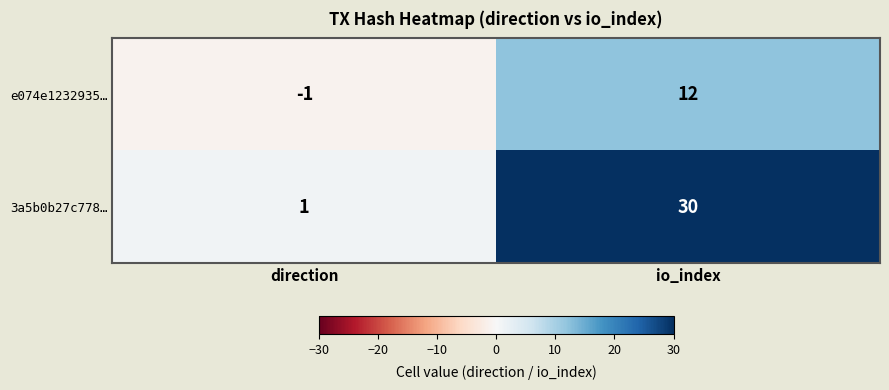

Which series has the largest total across all categories?

3a5b0b27c778…